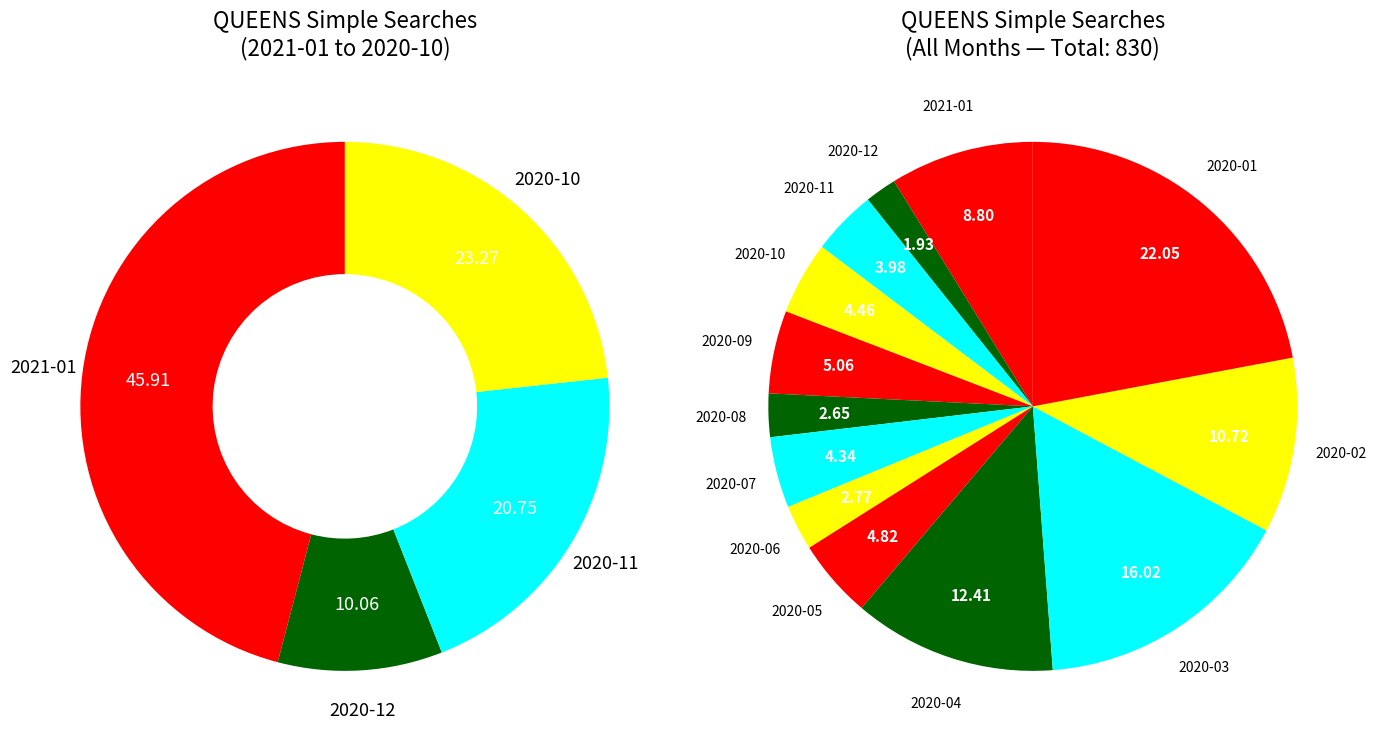

Which slice is the largest?

2020-01